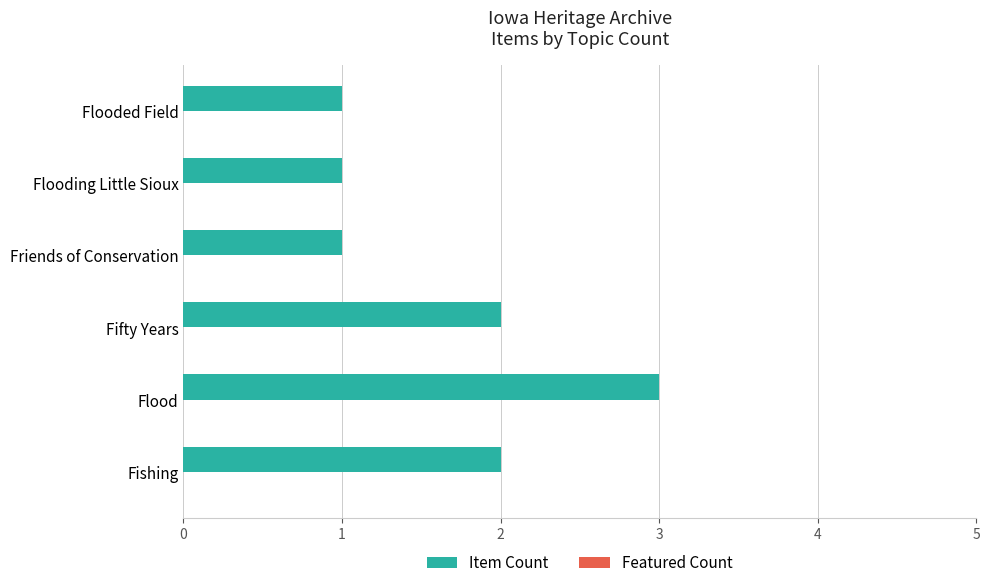

How many bars are there in total?

6